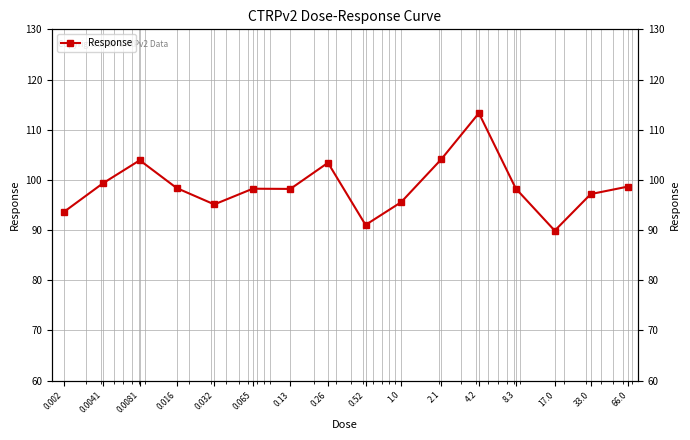

Rank the categories by value from lowest to highest.

17.0, 0.52, 0.002, 0.032, 1.0, 33.0, 0.13, 0.065, 8.3, 0.016, 66.0, 0.0041, 0.26, 0.0081, 2.1, 4.2